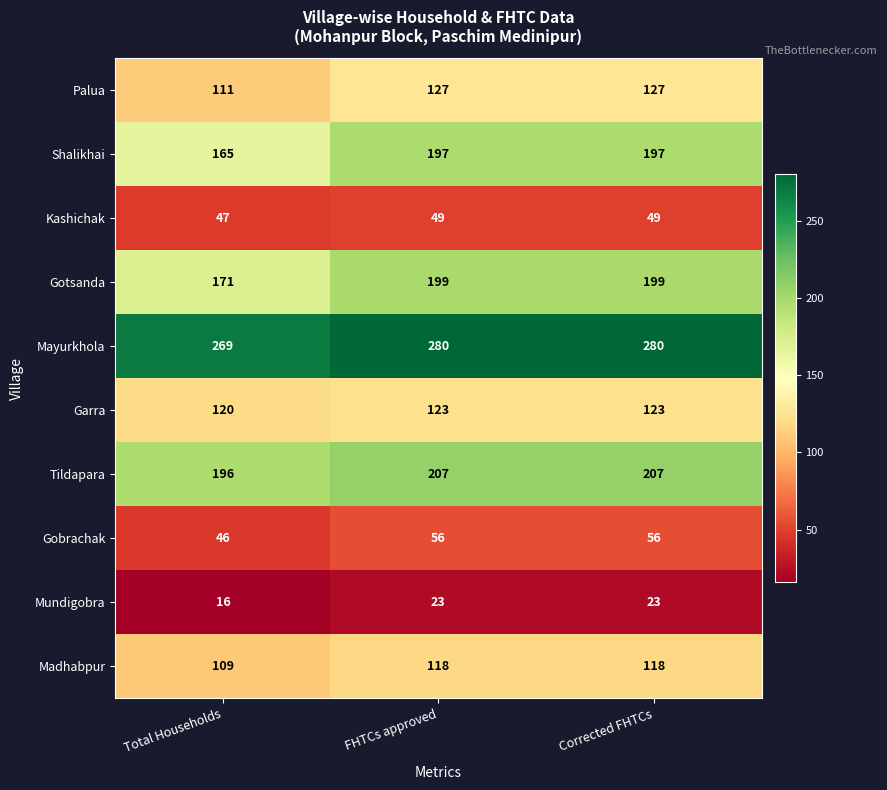

Which category has the lowest value across all series?

Total Households